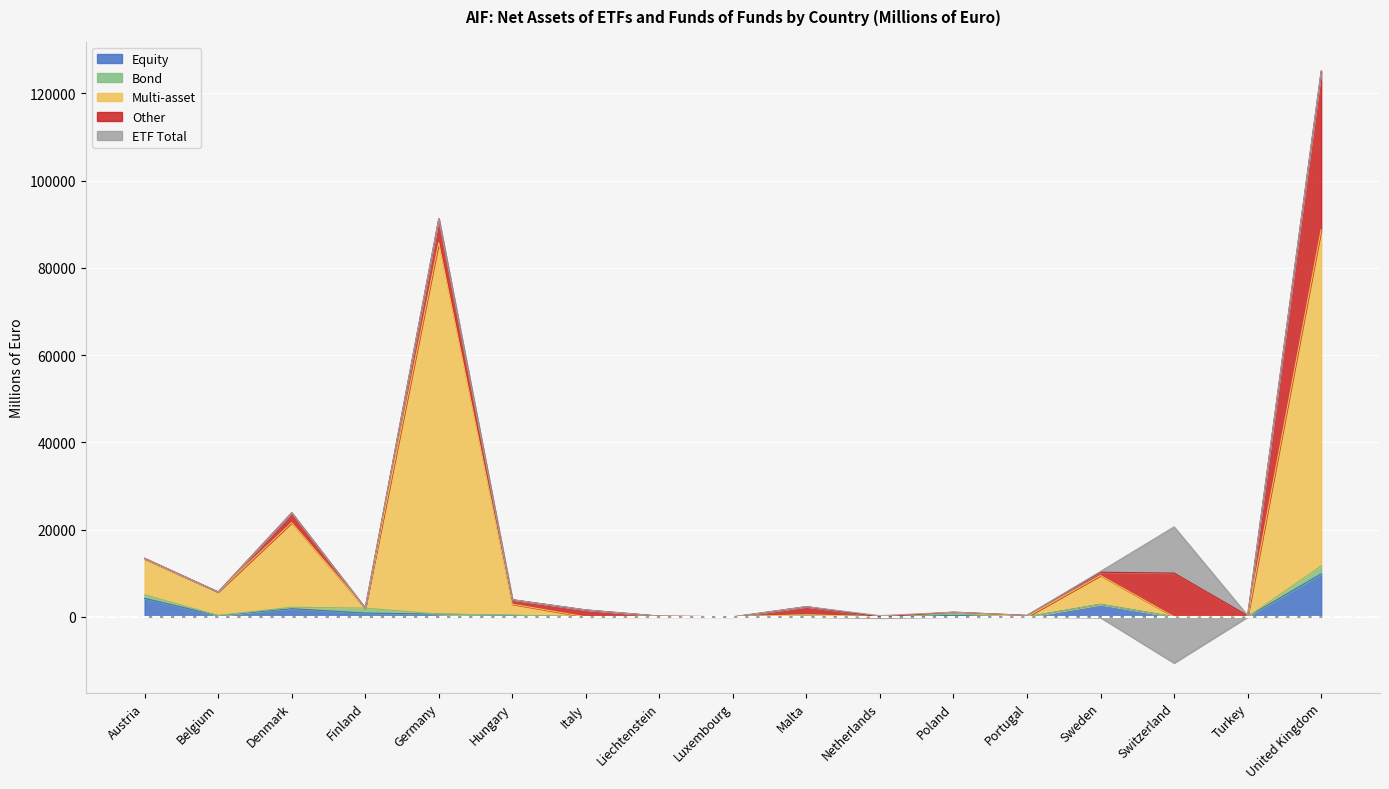

Which has a higher value, Finland or Belgium?

Finland